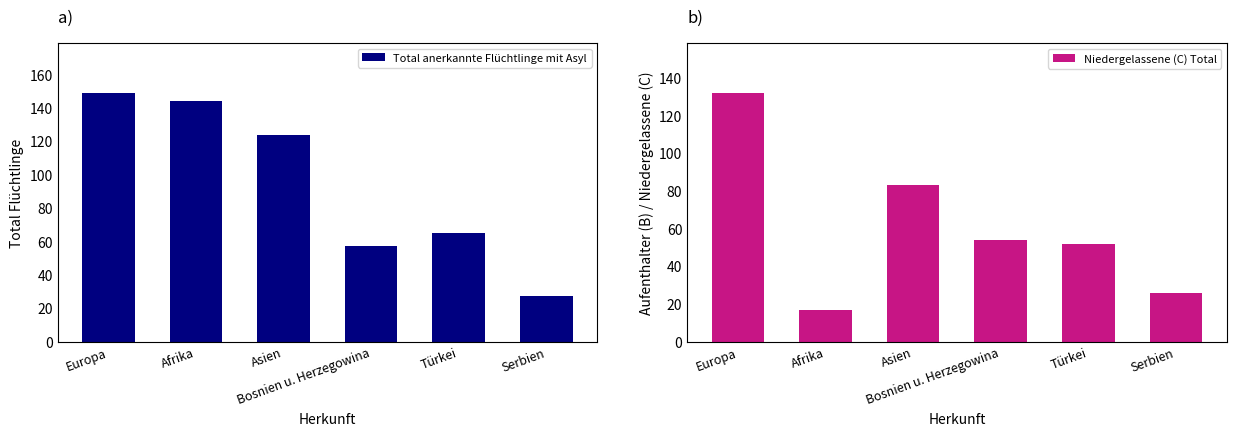

The Total anerkannte Flüchtlinge mit Asyl series shows 144 at Afrika. True or false?

True